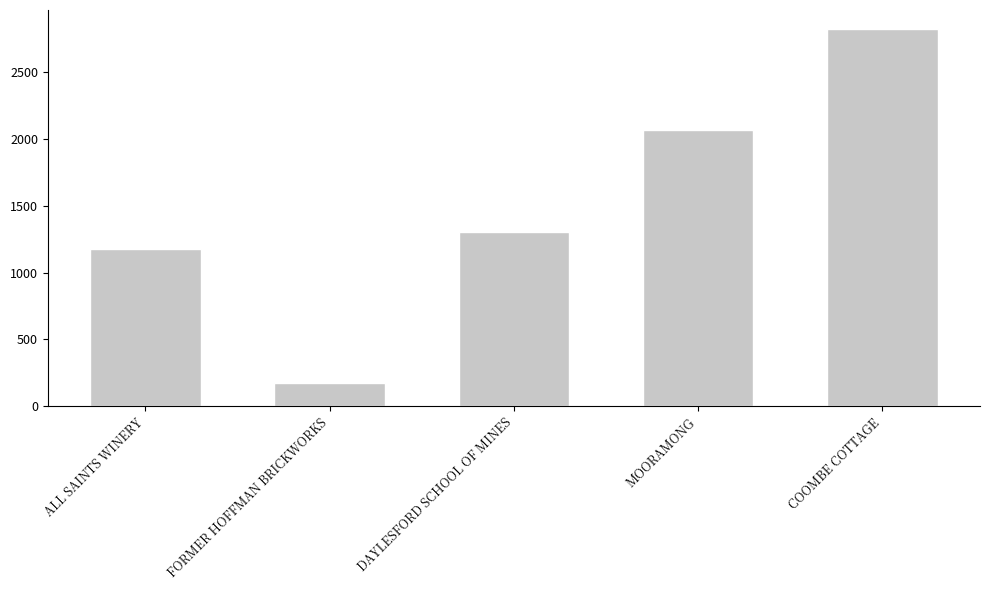

Are the bars horizontal?

No